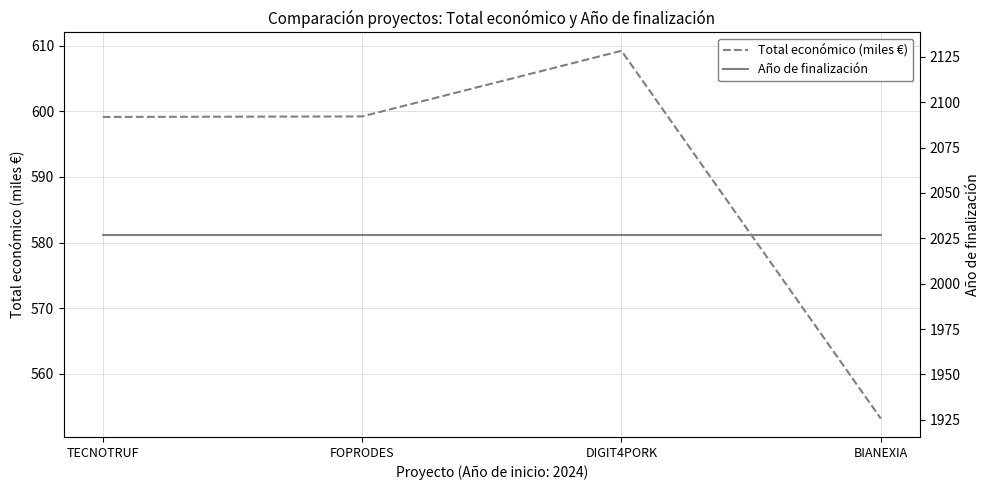

How many series are shown in this chart?

2